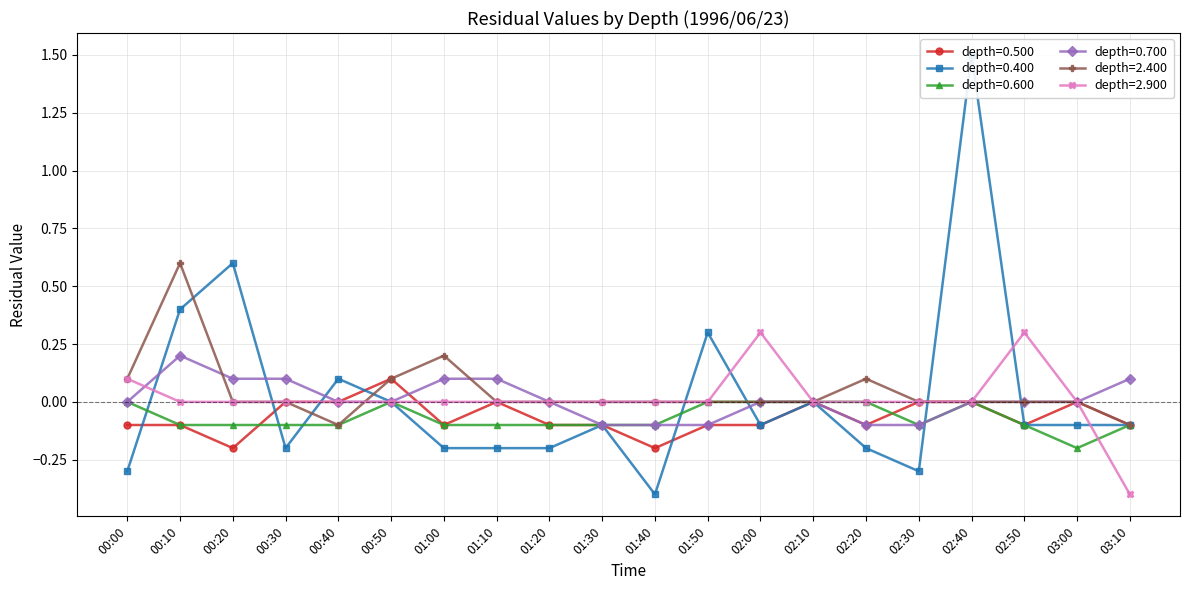

What is the smallest value displayed?

-0.4